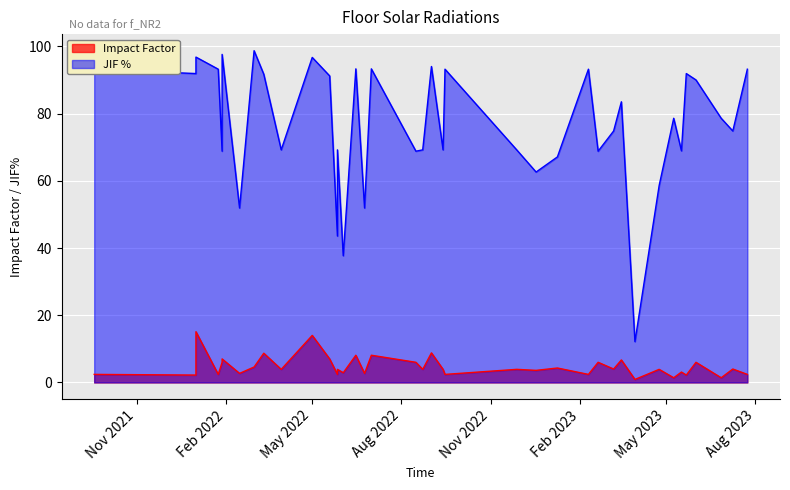

Rank the categories by JIF % value from highest to lowest.

0, 35, 29, 30, 31, 32, 33, 2, 3, 24, 25, 28, 5, 6, 7, 10, 34, 36, 11, 8, 26, 9, 13, 14, 16, 17, 18, 19, 1, 37, 38, 39, 12, 20, 15, 22, 23, 4, 21, 27